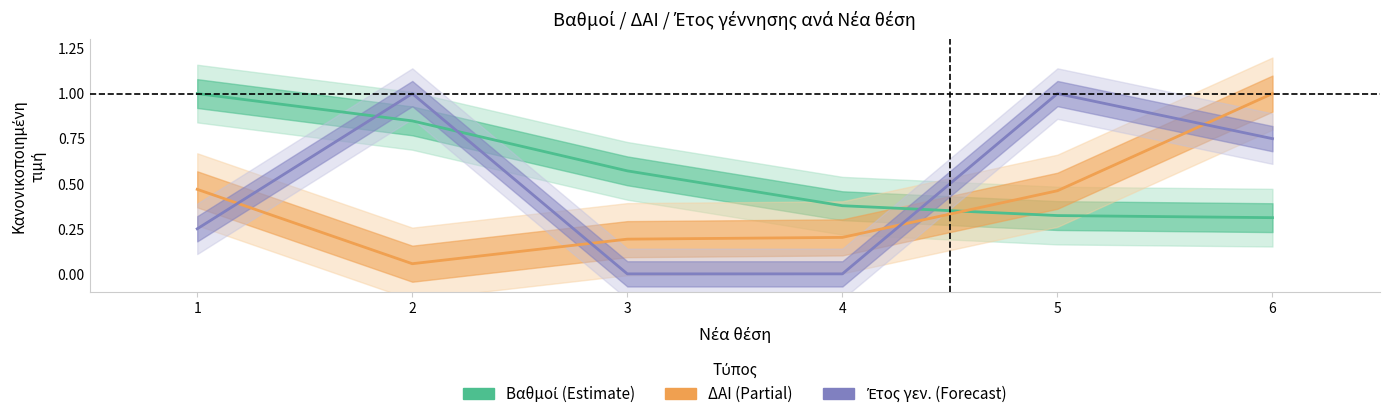

How many Βαθμοί values are between 0 and 1?

6